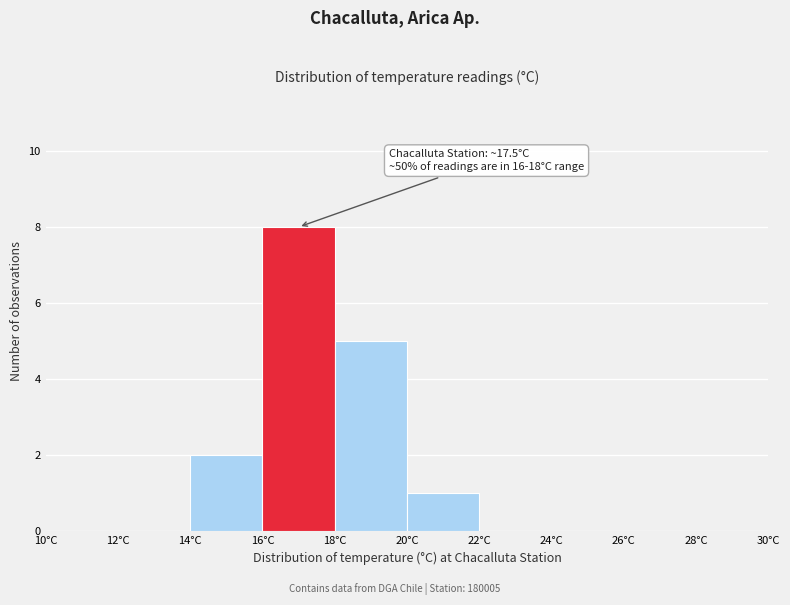

Which range on the x-axis has the tallest bar?

16 to 18